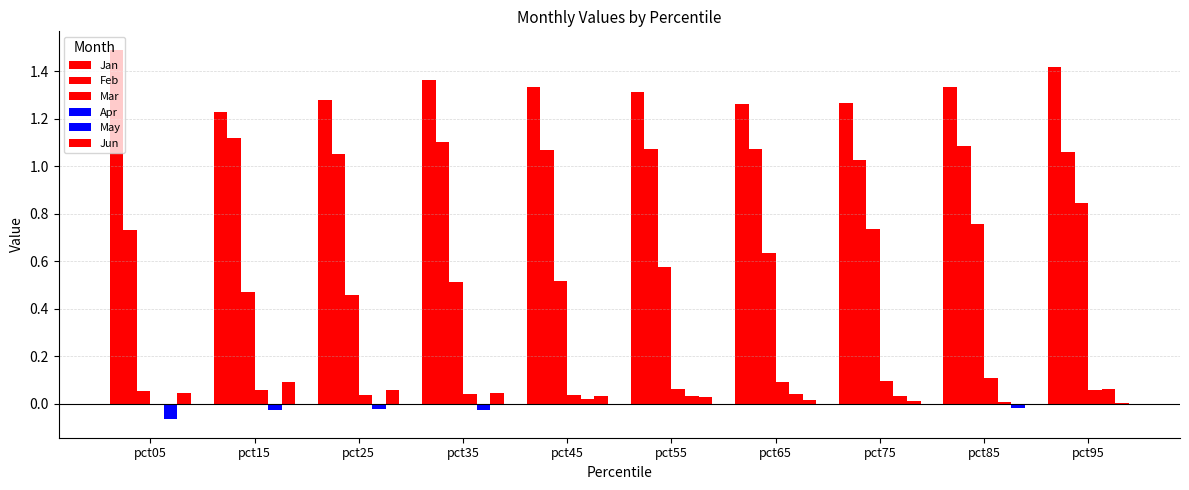

Does the chart contain stacked bars?

No